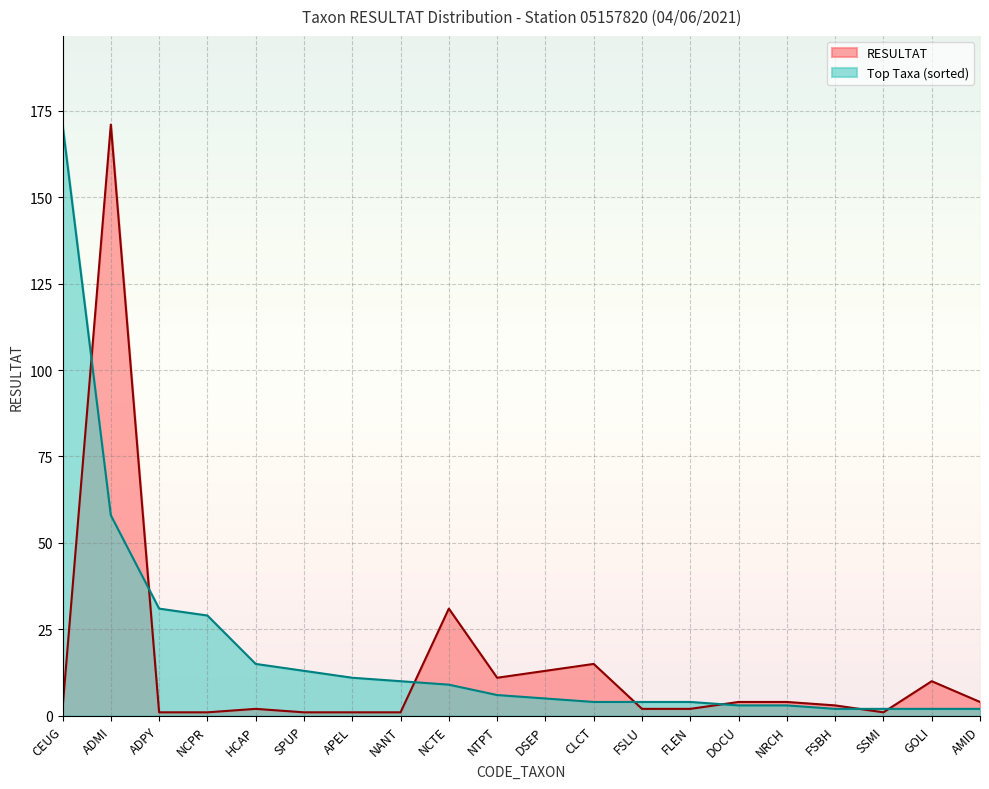

How many series are shown in this chart?

2